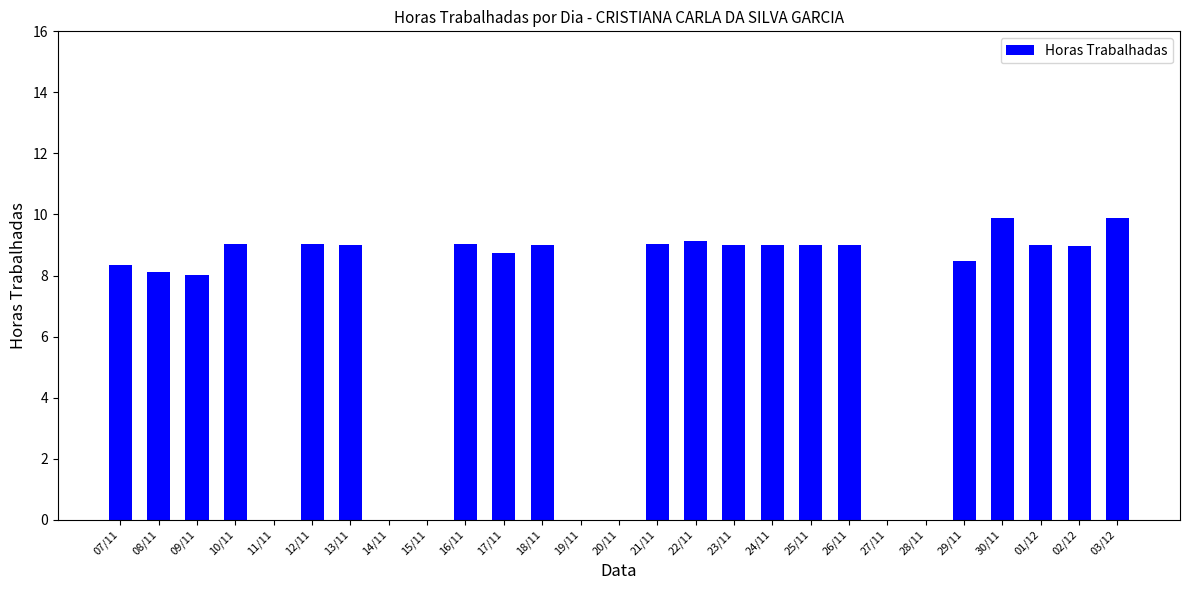

What is the sum of all values?

178.7